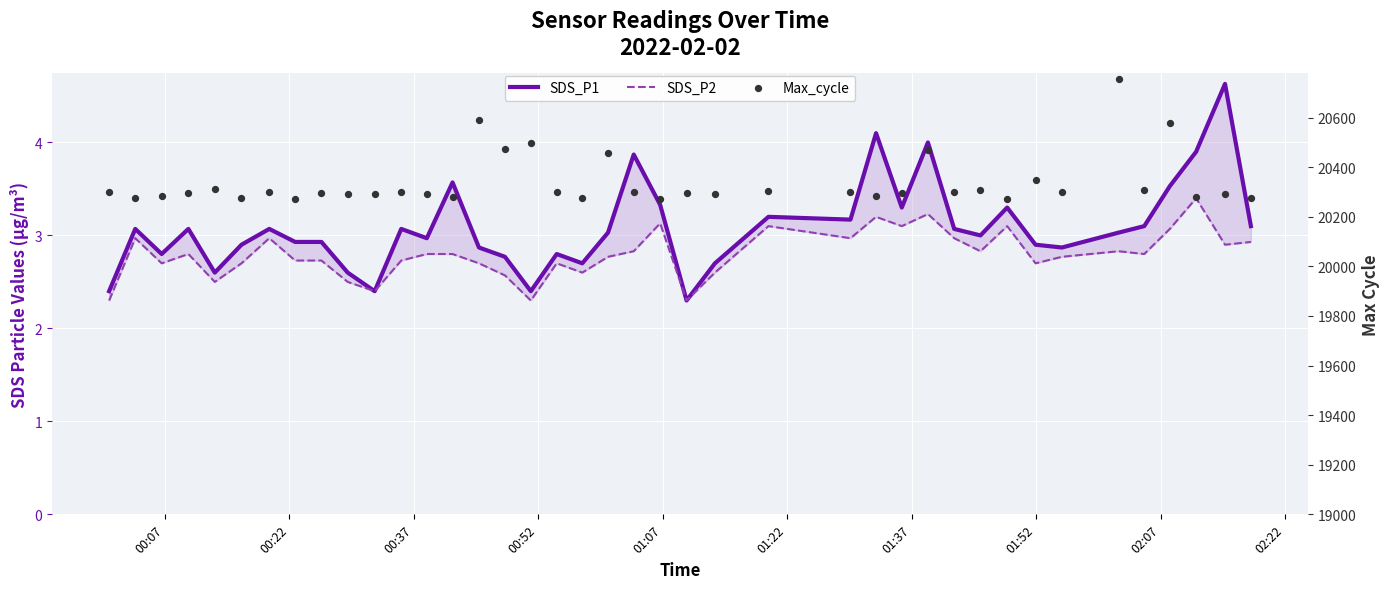

Which series contains the lowest Y value?

SDS_P1